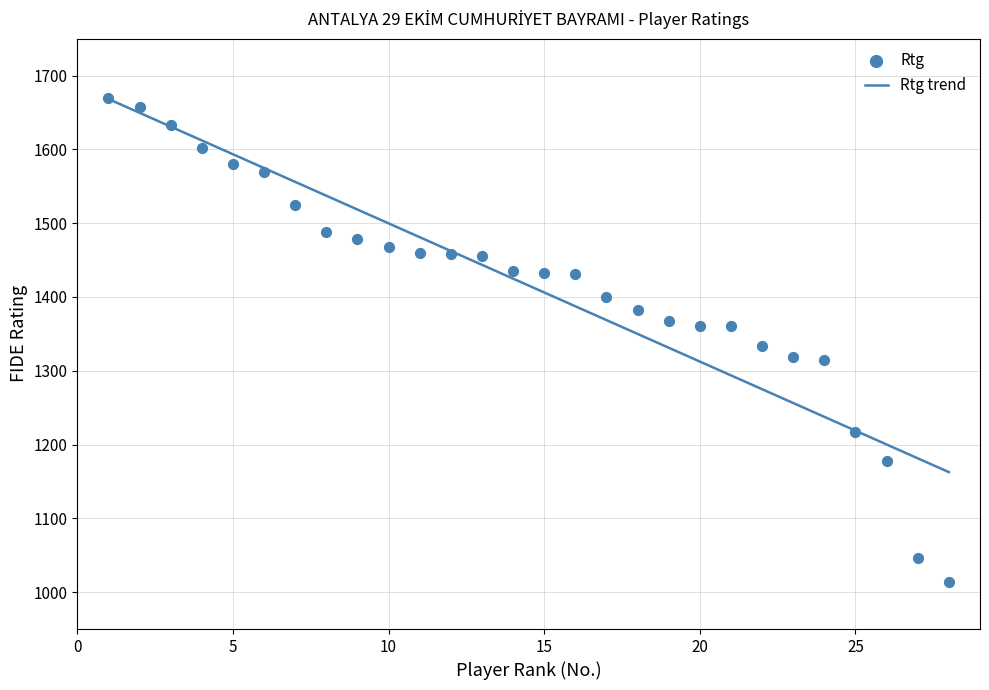

What is the minimum value for Rtg trend?

1162.6